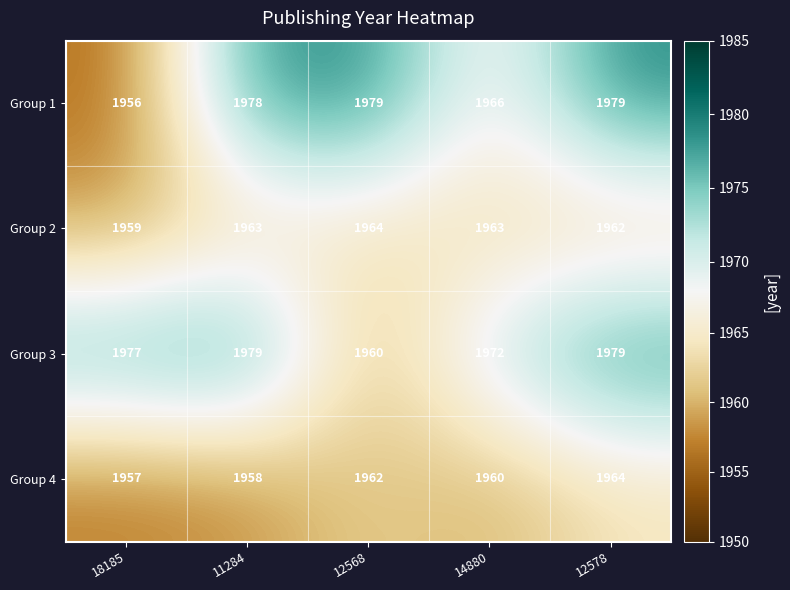

Which series has the largest range (max minus min)?

Group 1